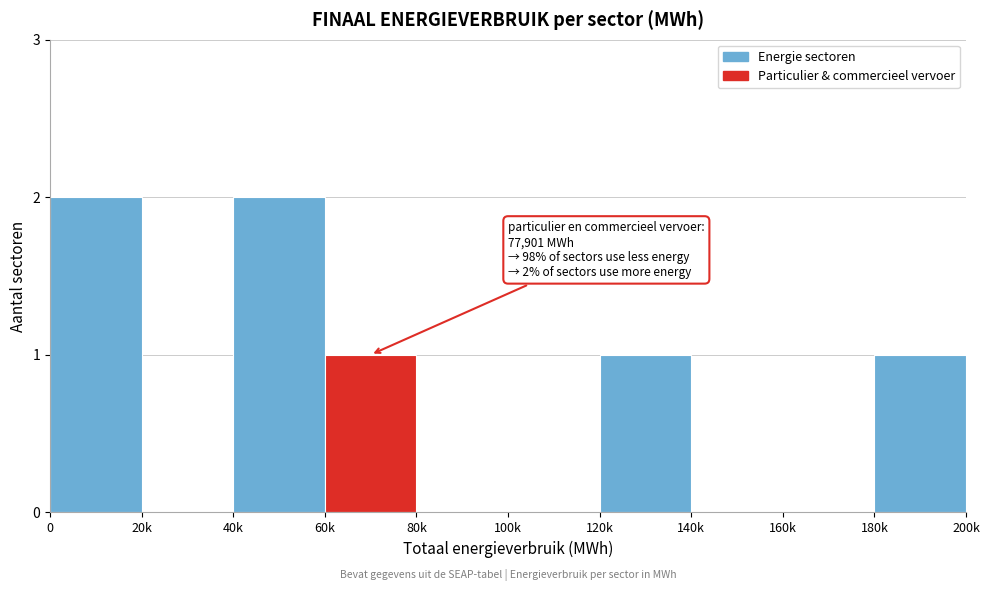

Reading left to right, what are all the values shown in this chart?

0=2	20k=0	40k=2	60k=1	80k=0	100k=0	120k=1	140k=0	160k=0	180k=1